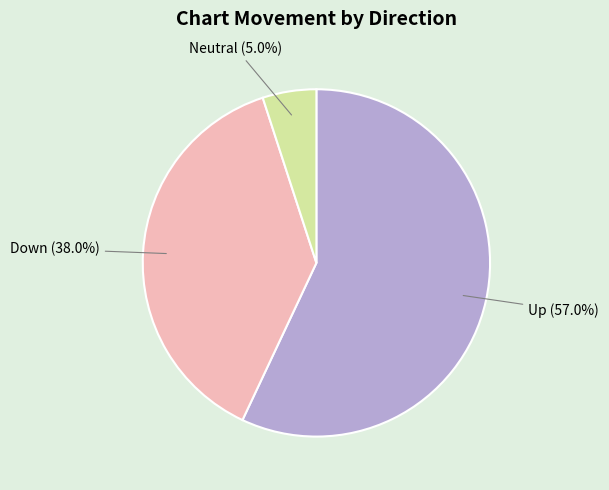

What percentage is NOT represented by Down?

62.0%